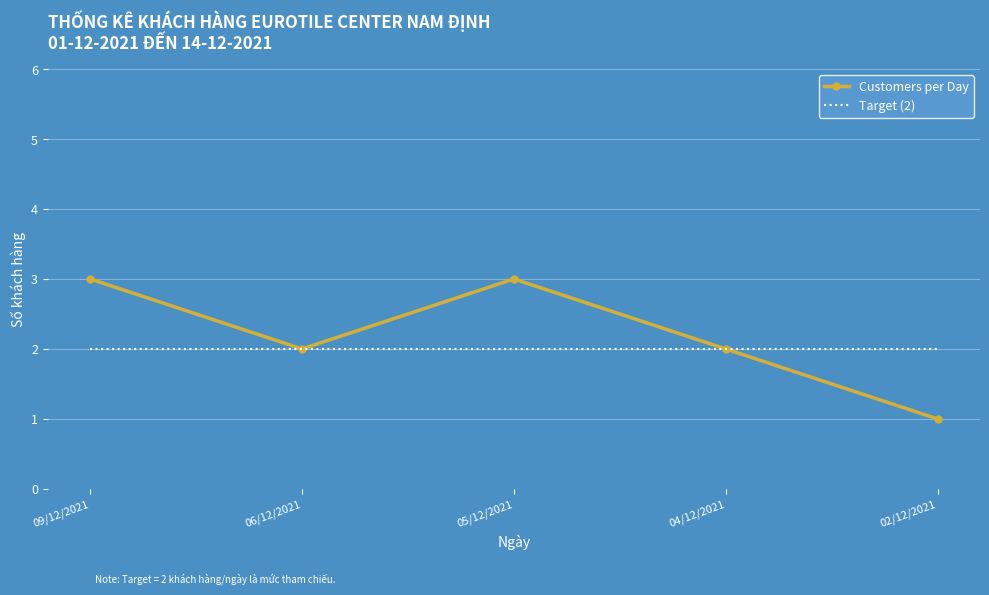

Read the Customers per Day value at 04/12/2021.

2